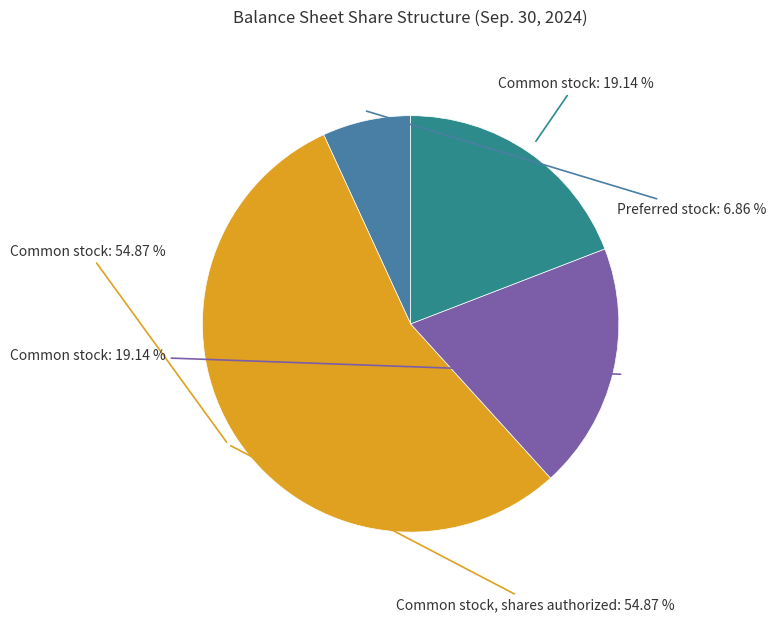

What is the smallest slice in the pie chart?

Preferred stock, shares issued